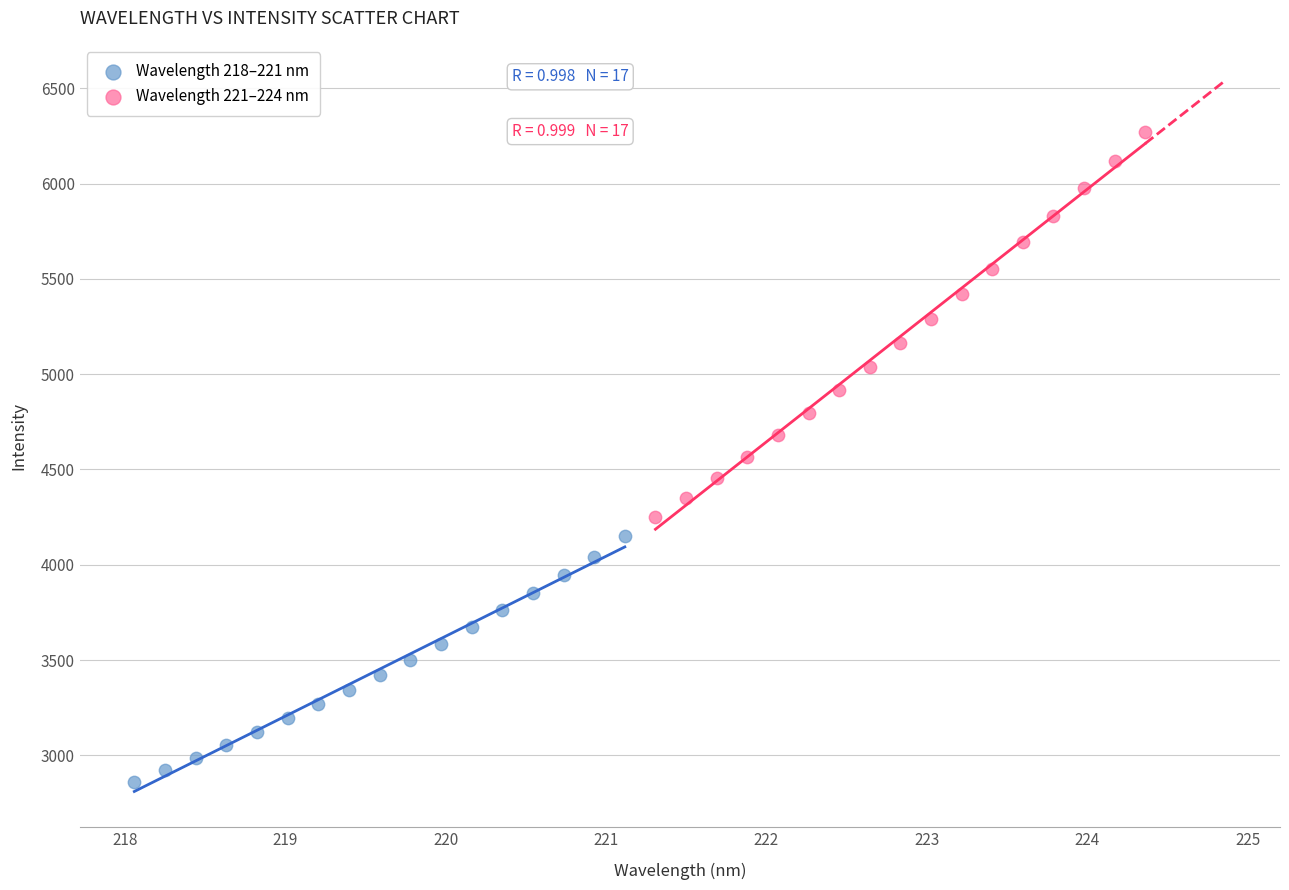

Which series contains the lowest Y value?

Wavelength 218–221 nm